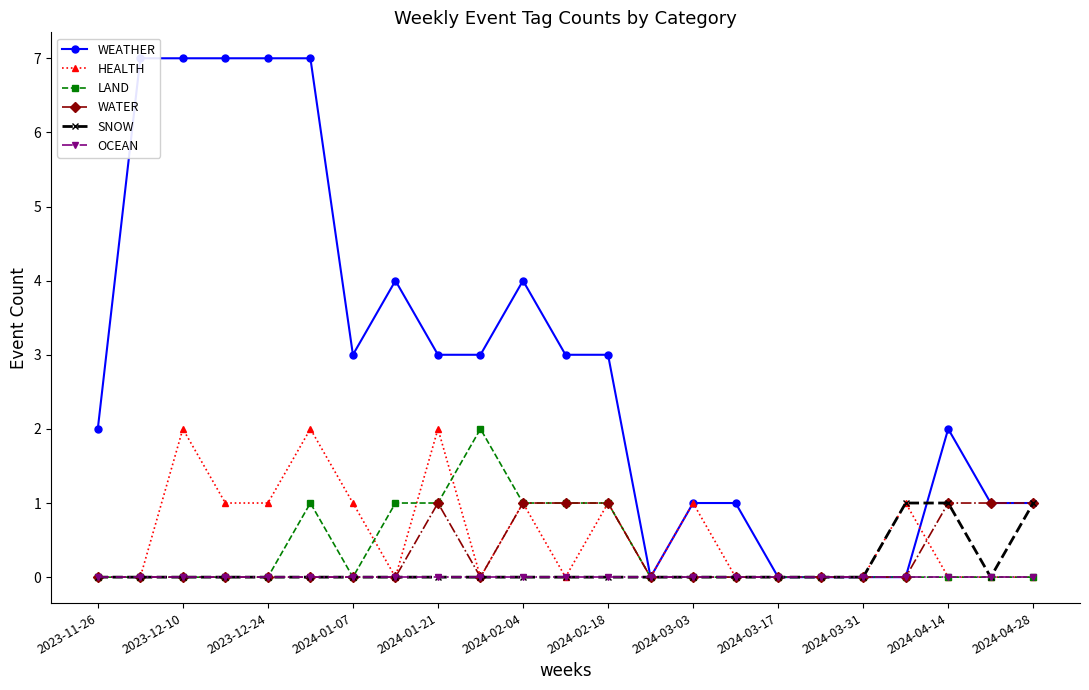

At which category does HEALTH reach its first local peak?

2023-12-10